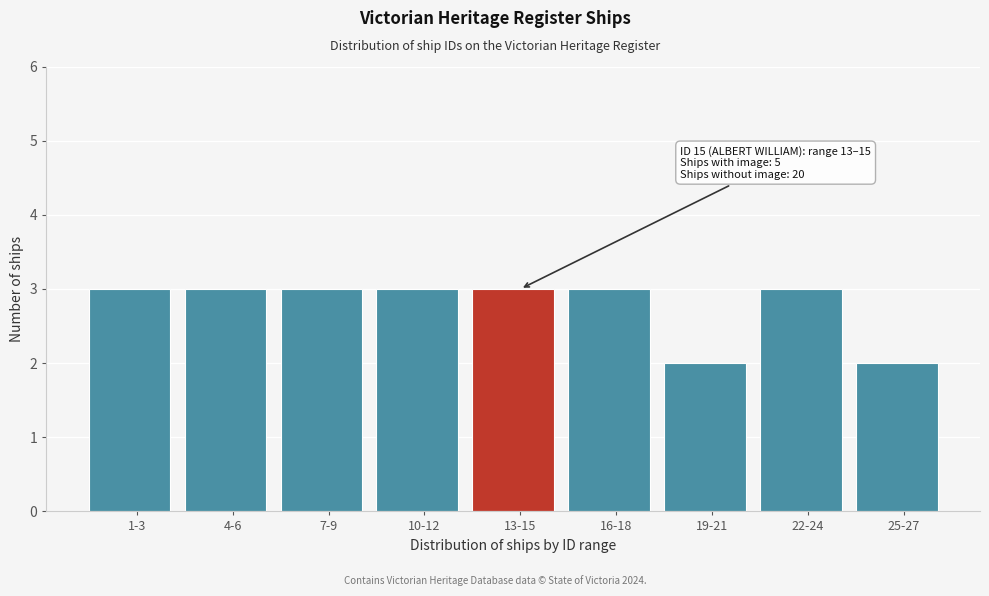

Reading right to left, what are all the values shown in this chart?

2	3	2	3	3	3	3	3	3